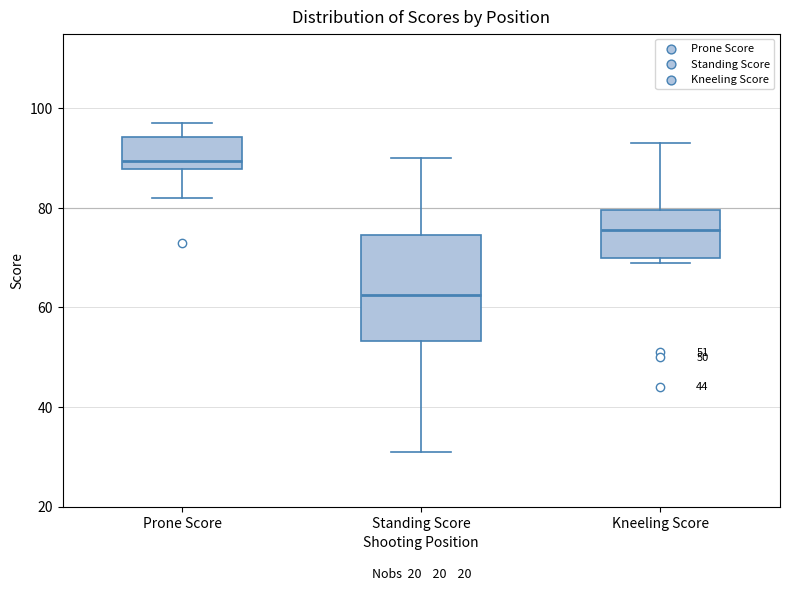

Which box has the lowest median line?

Standing Score